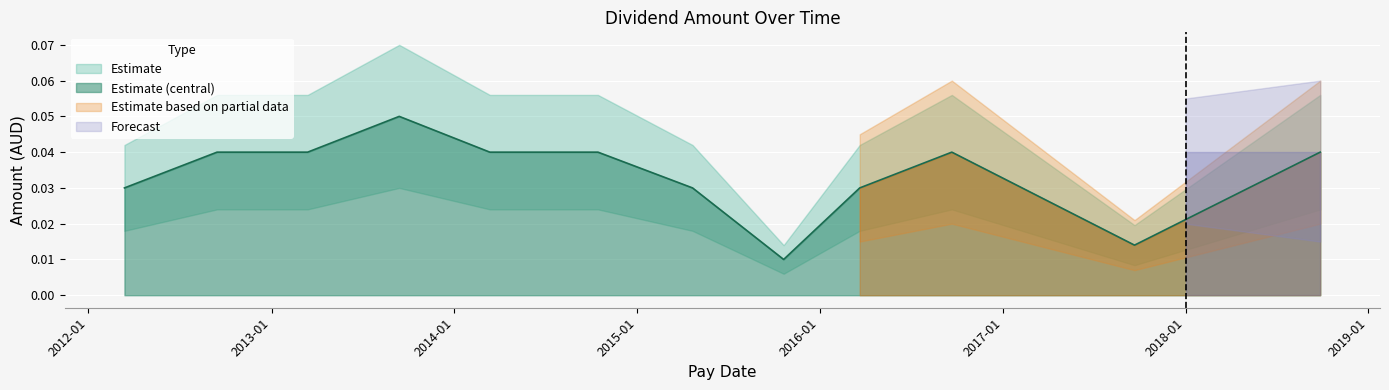

What is the sum of all values?

0.4